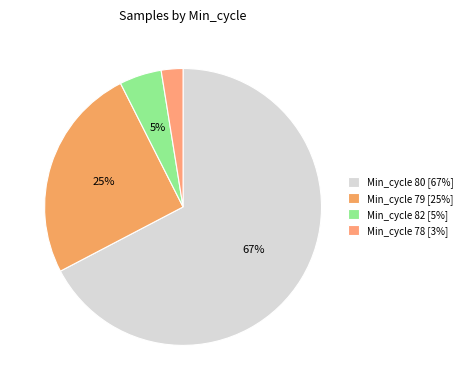

What is the smallest slice in the pie chart?

Min_cycle 78 [3%]